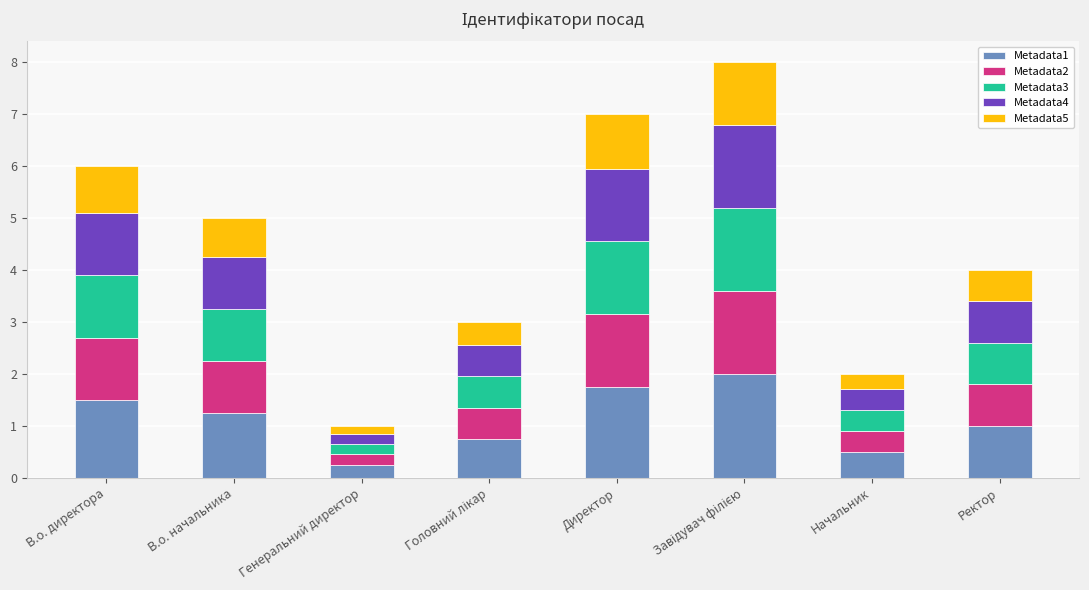

True or false: Metadata1 has a value of 2.0 at В.о. директора.

False